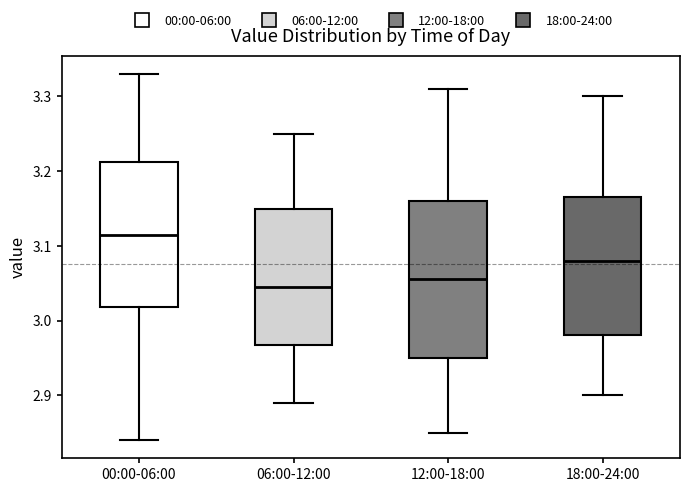

Where does the lower whisker of the box for 12:00-18:00 end on the y-axis? The values are not printed on the chart, so give them approximately, as read against the axis.

2.85